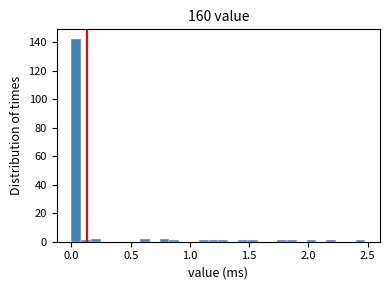

Read against the x-axis, roughly where is the centre of the tallest bar?

0.05